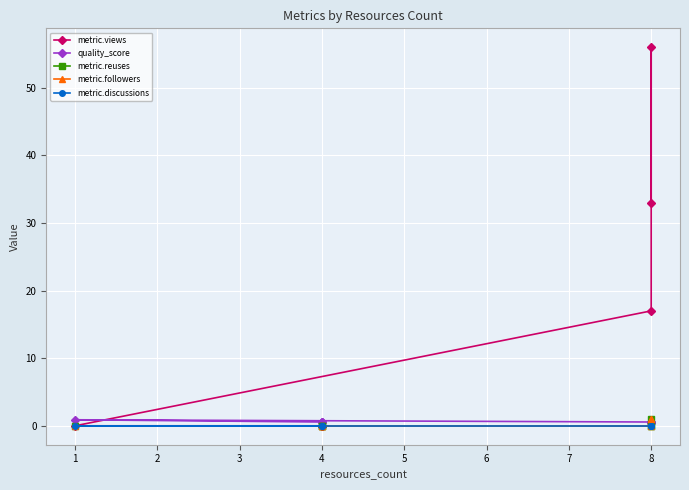

What is the difference between the second highest and minimum values in the metric.views series?

33.0